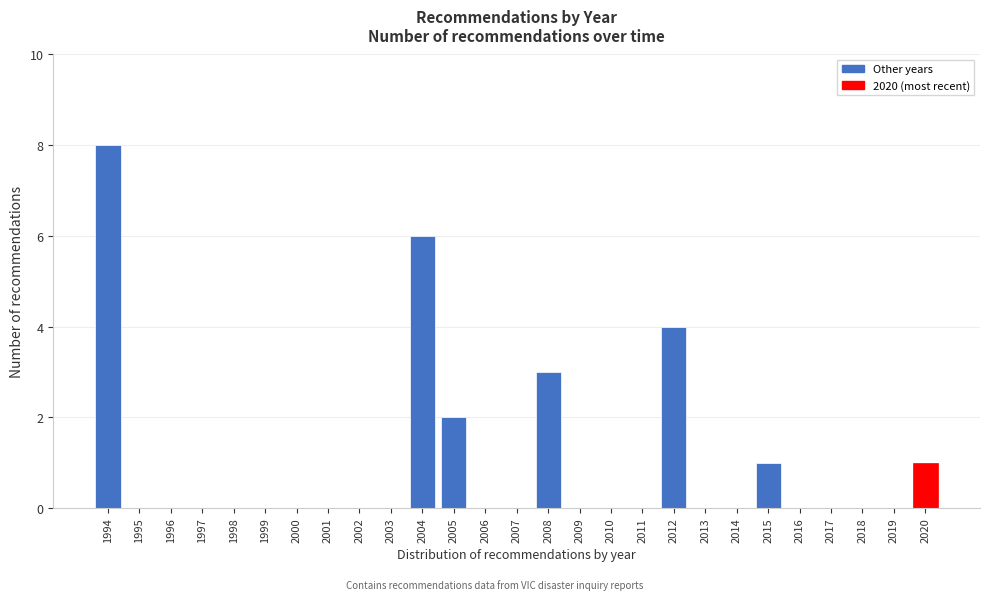

Reading left to right, extract all data points from this chart.

1994=8	1995=0	1996=0	1997=0	1998=0	1999=0	2000=0	2001=0	2002=0	2003=0	2004=6	2005=2	2006=0	2007=0	2008=3	2009=0	2010=0	2011=0	2012=4	2013=0	2014=0	2015=1	2016=0	2017=0	2018=0	2019=0	2020=1